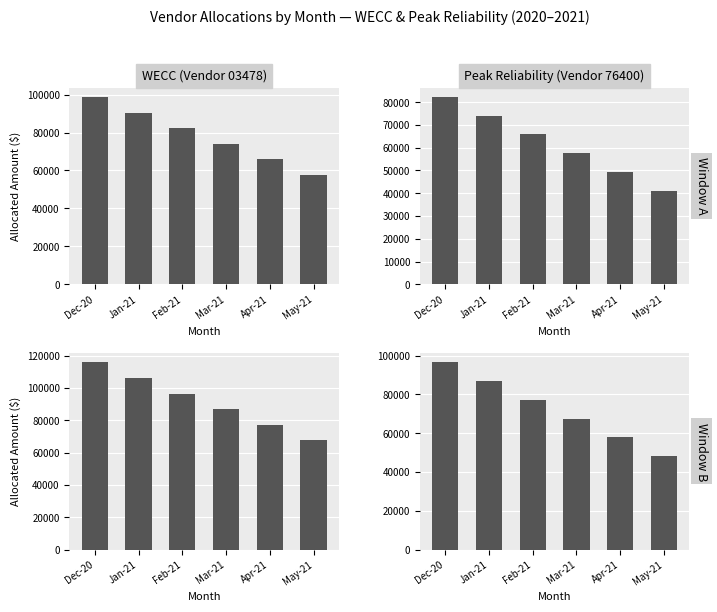

How many distinct data groups are displayed?

2